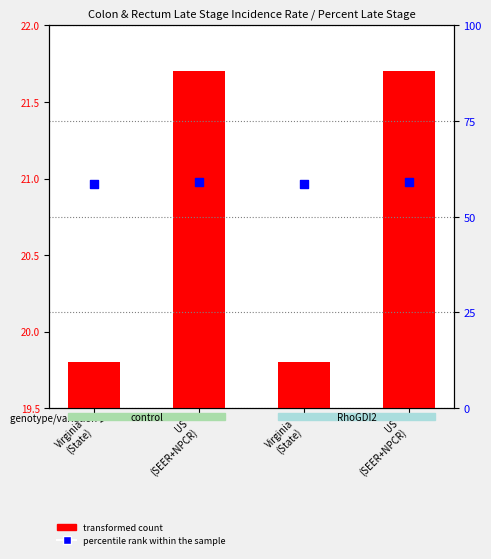

Which series has the largest total across all categories?

percentile rank within the sample